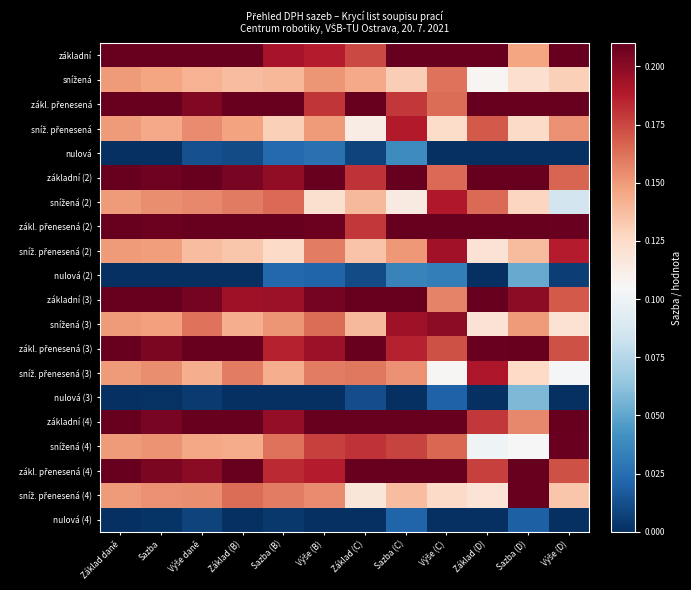

What is the spread (max minus min) of values at Sazba (B)?

0.2